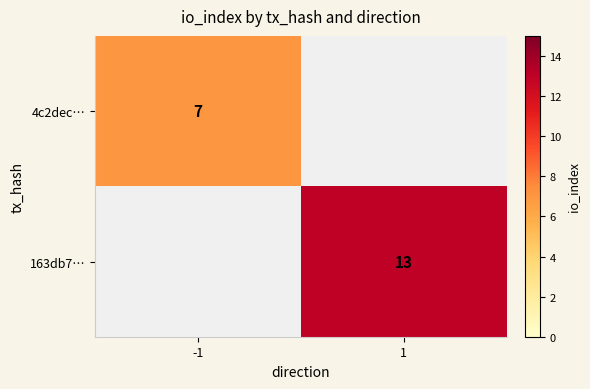

The value of 163db7… at 1 is 13. True or false?

True